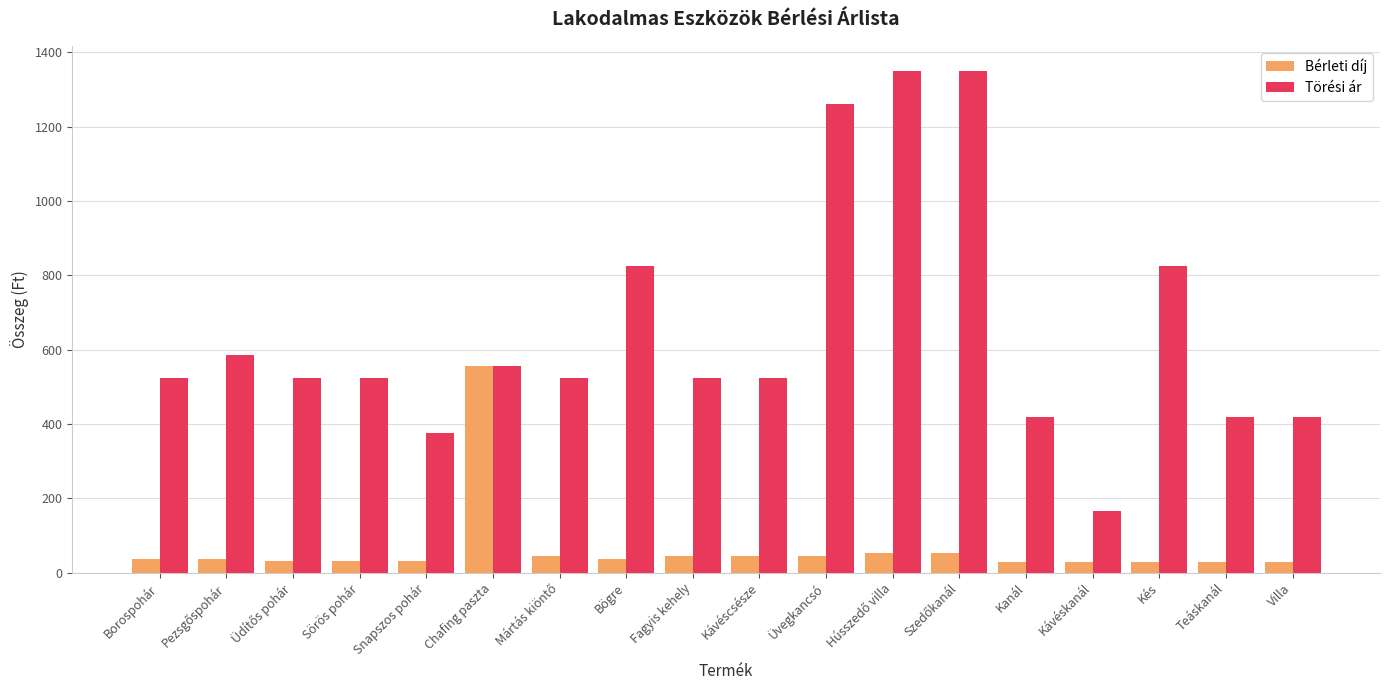

Does the chart contain stacked bars?

No